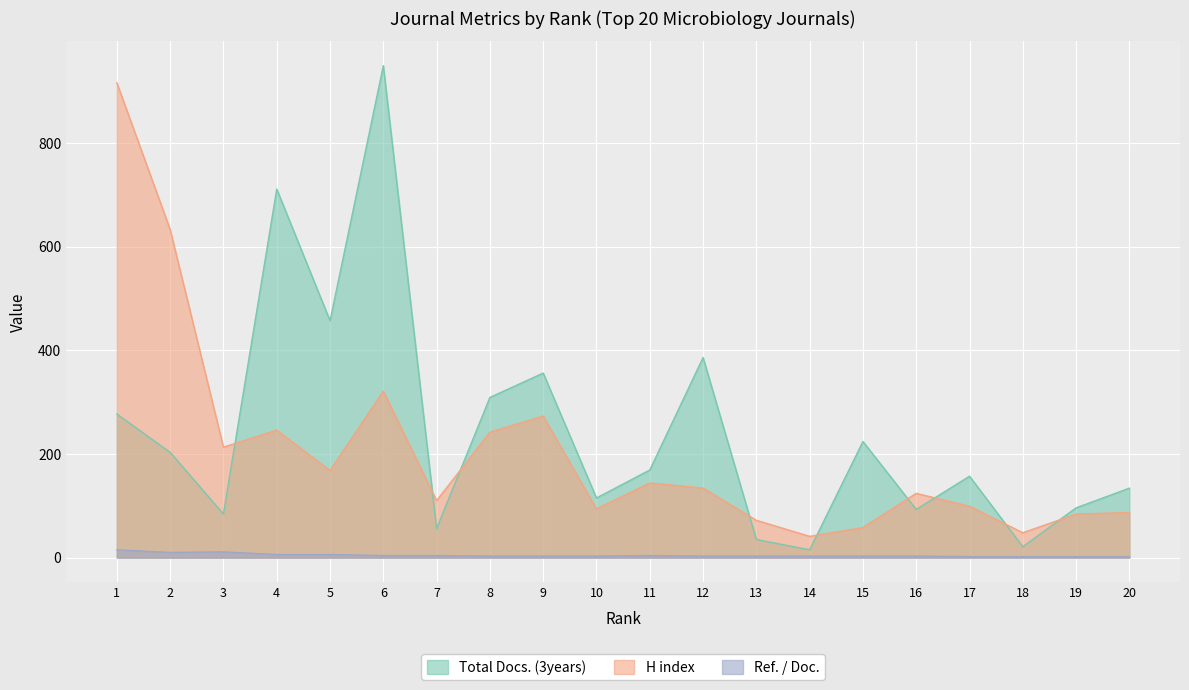

How many series are shown in this chart?

3